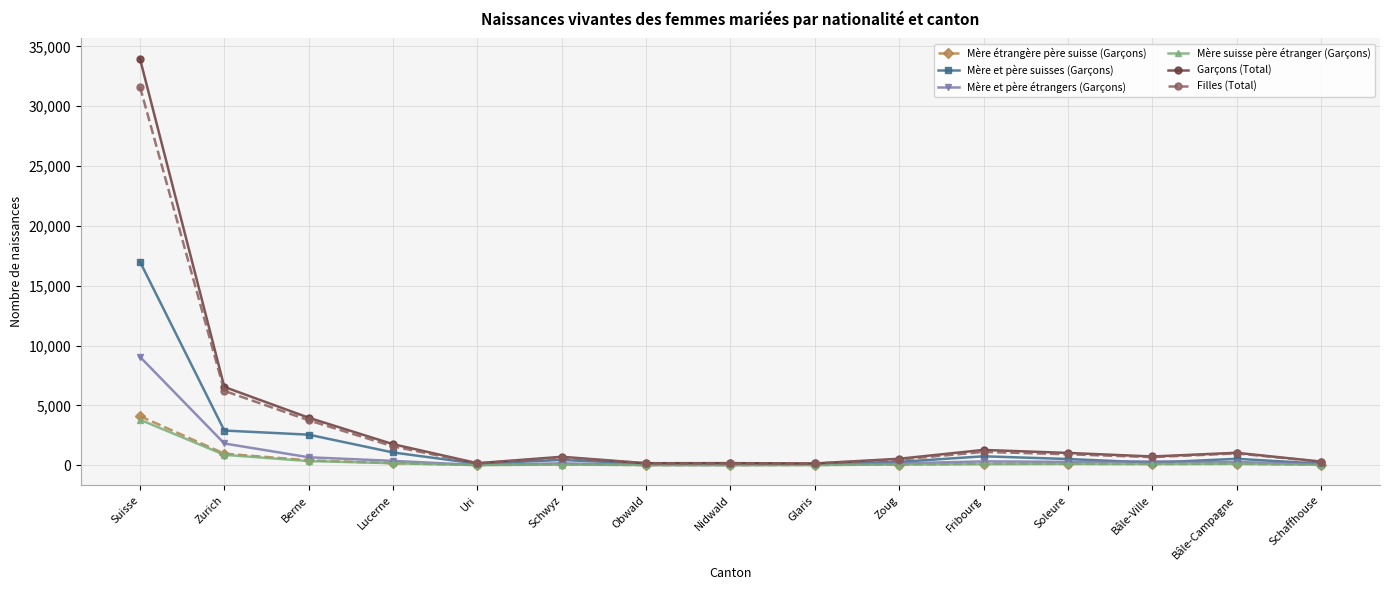

True or false: Mère et père suisses (Garçons) has more than 2 interior local peaks.

True